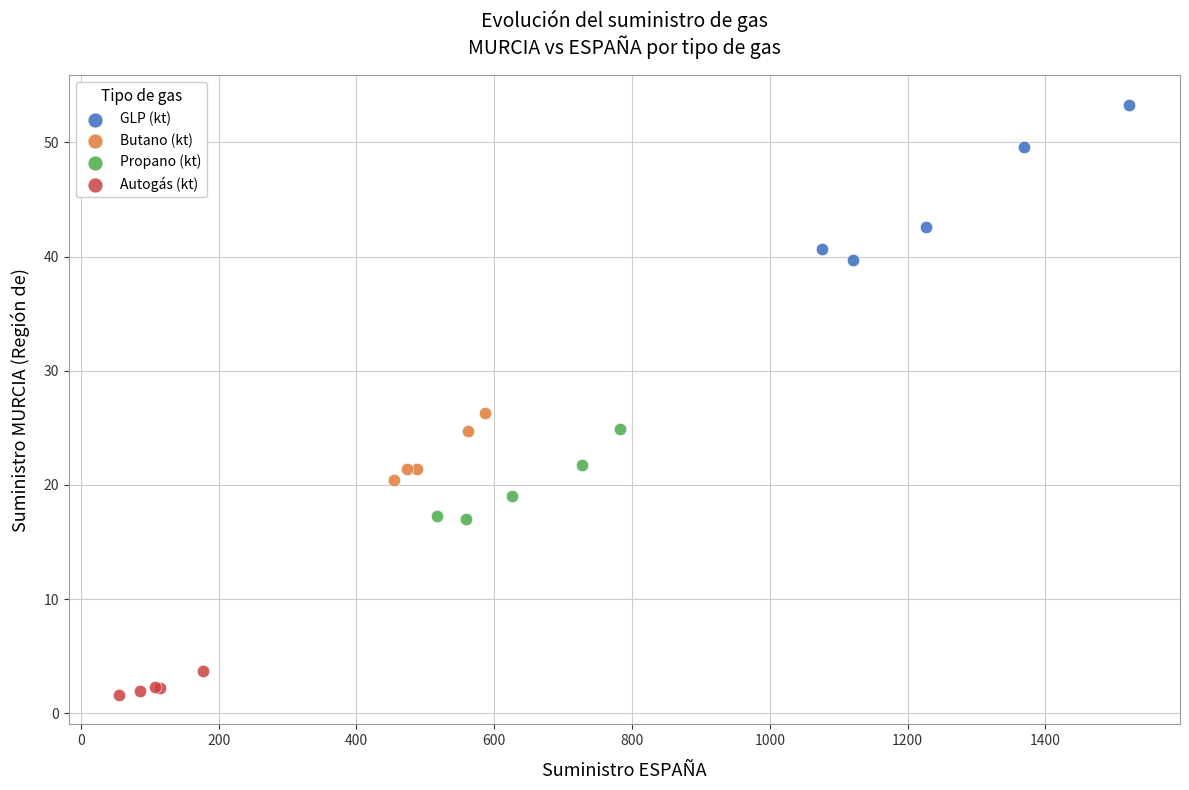

Which series contains the lowest Y value?

Autogás (kt)